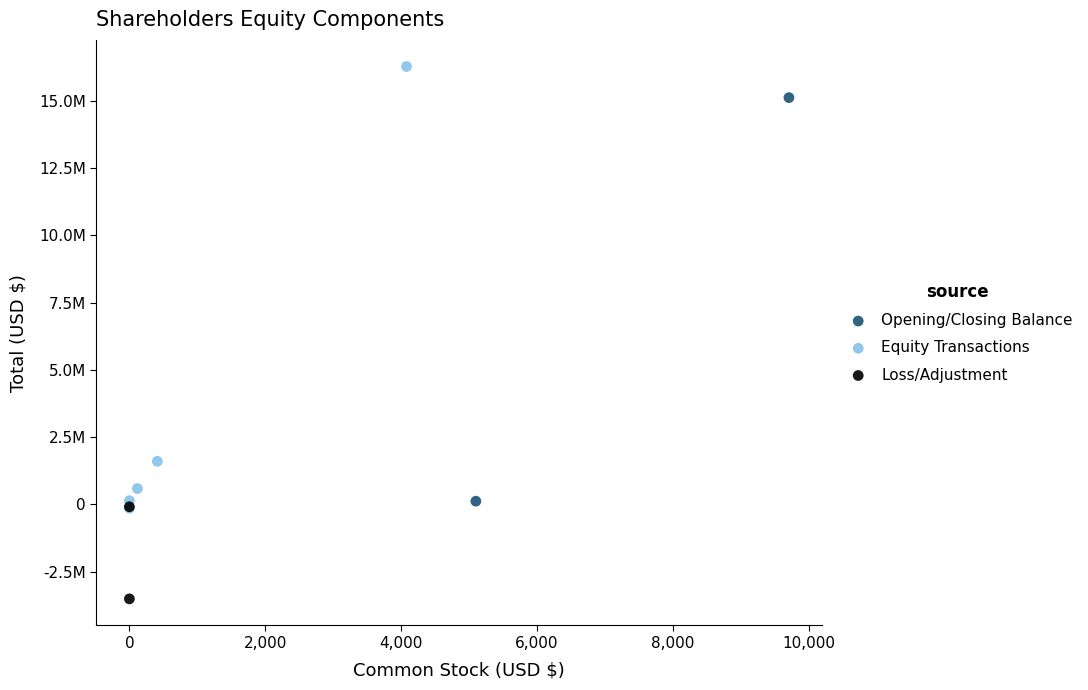

What are all the series names shown in the legend?

Opening/Closing Balance, Equity Transactions, Loss/Adjustment